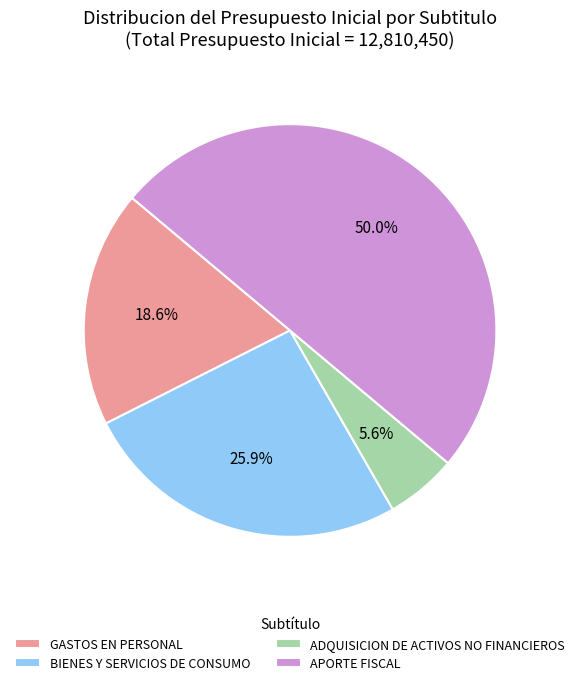

Which slice is the smallest?

ADQUISICION DE ACTIVOS NO FINANCIEROS